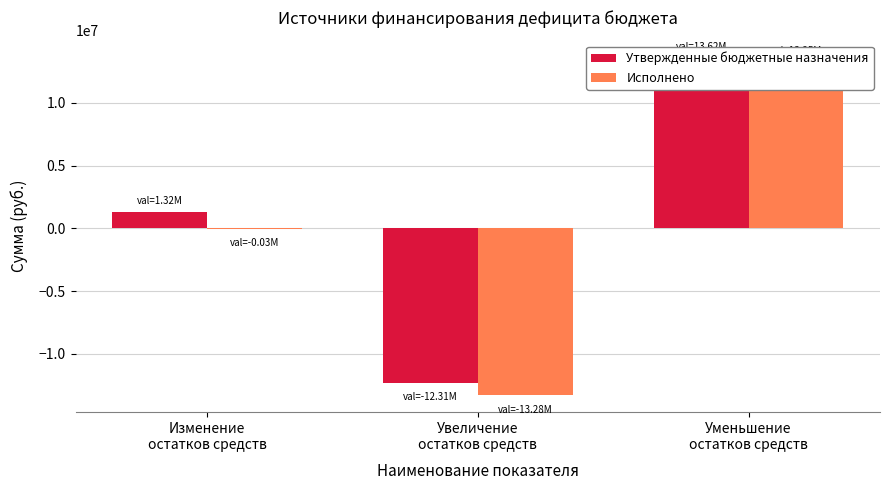

Reading right to left, extract all data points from this chart.

Утвержденные бюджетные назначения: Уменьшение
остатков средств=13624766.5	Увеличение
остатков средств=-12308137.6	Изменение
остатков средств=1316628.9
Исполнено: Уменьшение
остатков средств=13250672.5	Увеличение
остатков средств=-13280570.9	Изменение
остатков средств=-29898.4